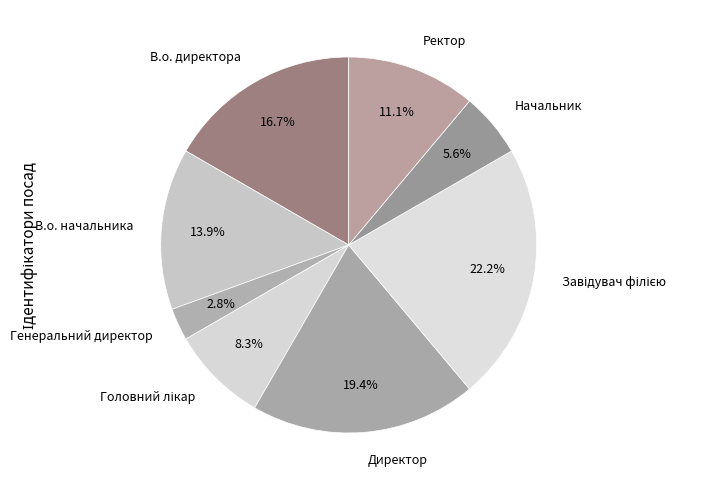

What is the largest slice in the pie chart?

Завідувач філією